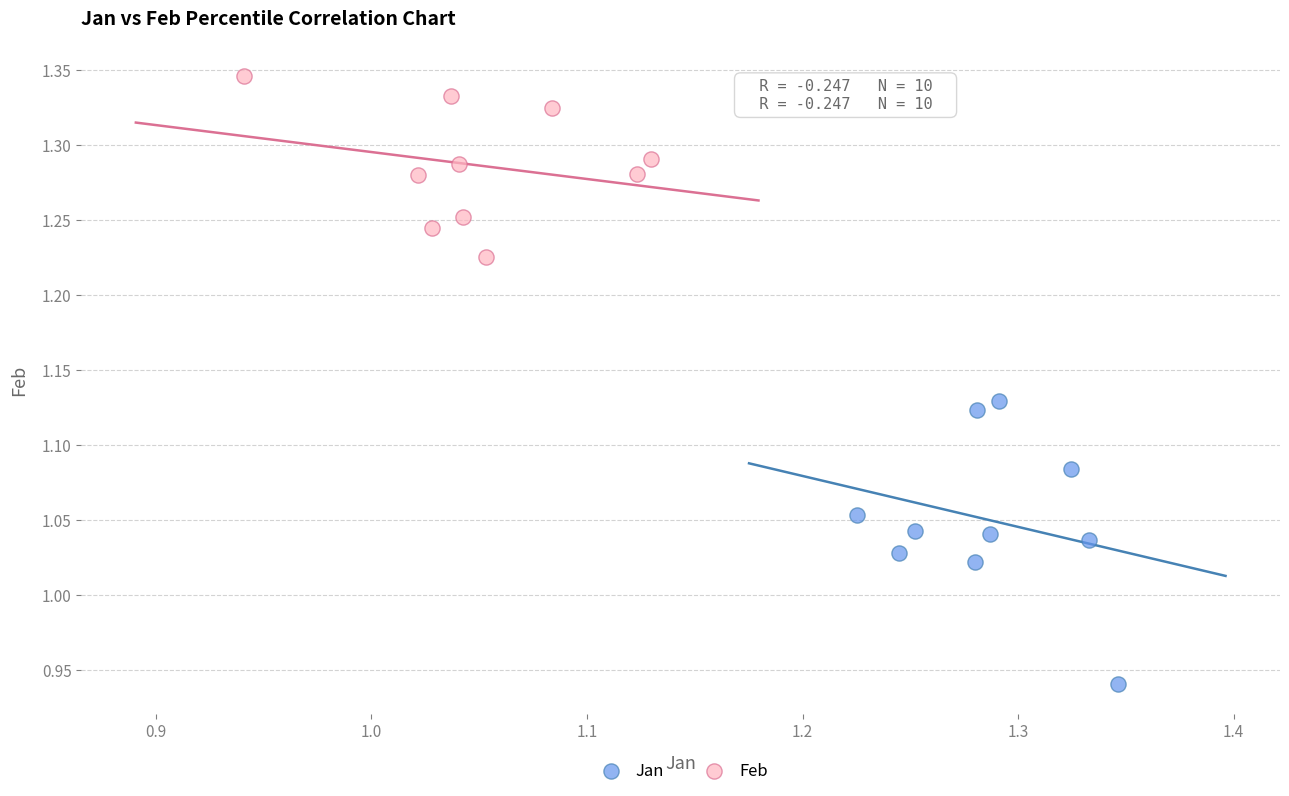

Which series contains the highest Y value?

Feb